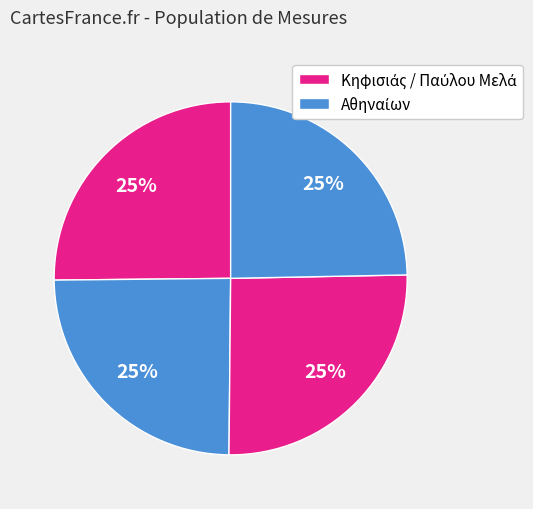

How many segments does this pie chart have?

4